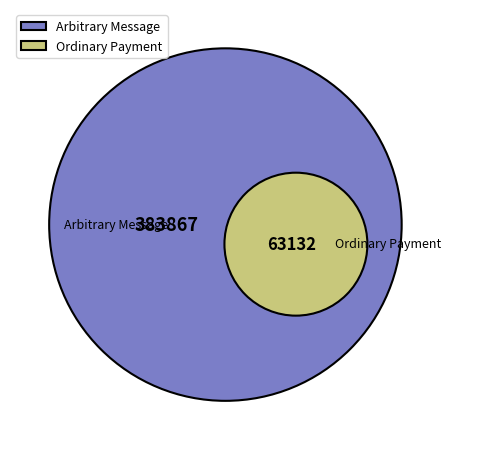

What portion of the pie excludes 63132?

85.9%